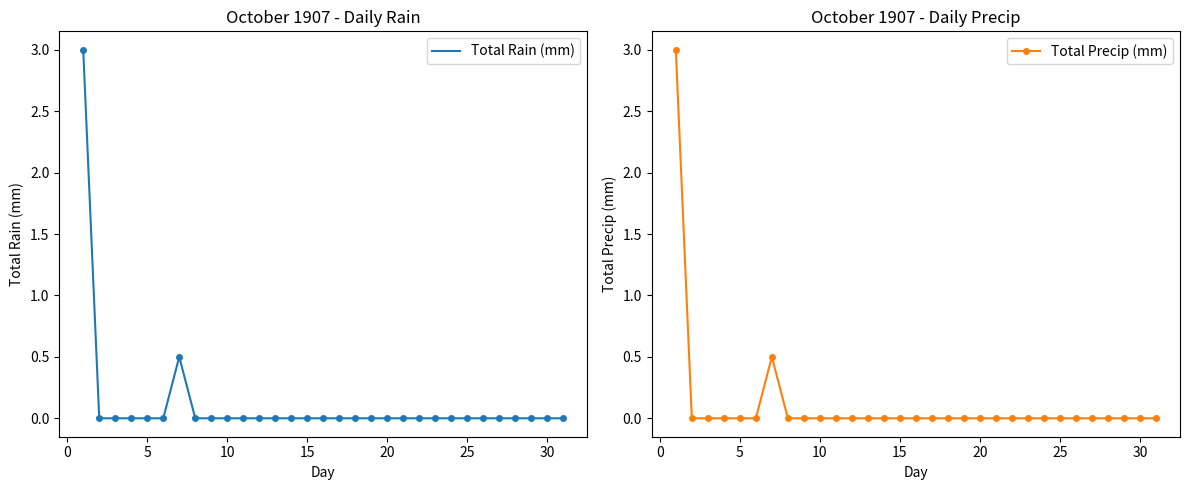

What is the approximate value of Total Precip (mm) at 25?

0.0